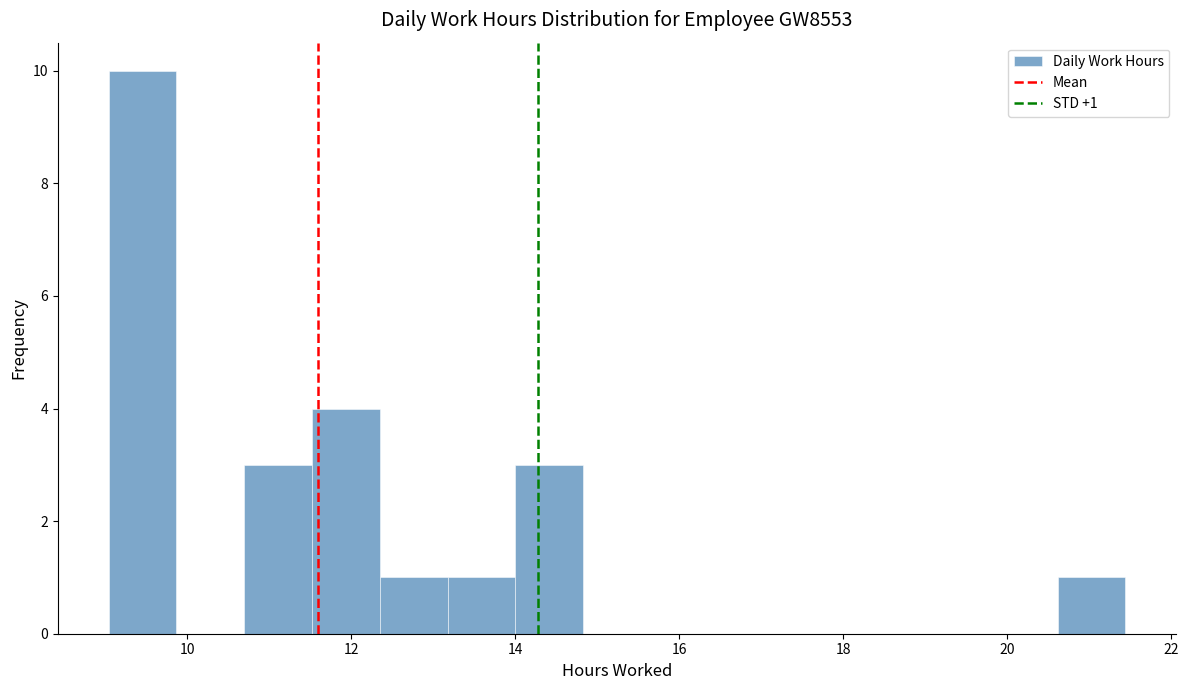

Over which range of the x-axis is the bar tallest?

9.0 to 9.8